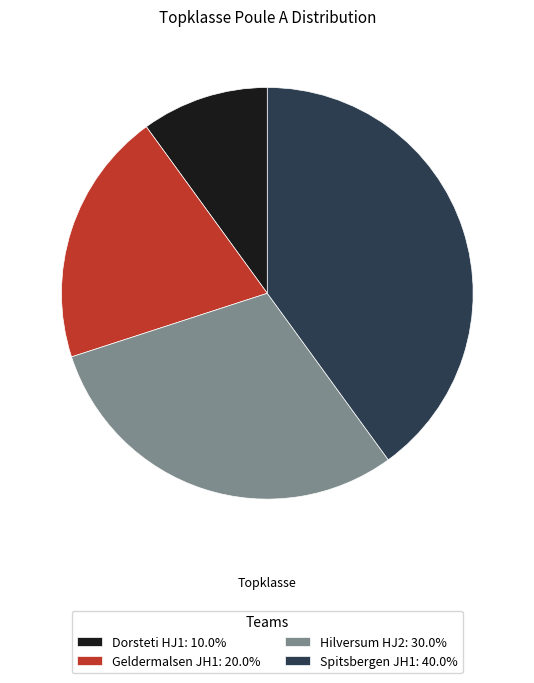

Does Hilversum HJ2 represent more than half of the total?

No